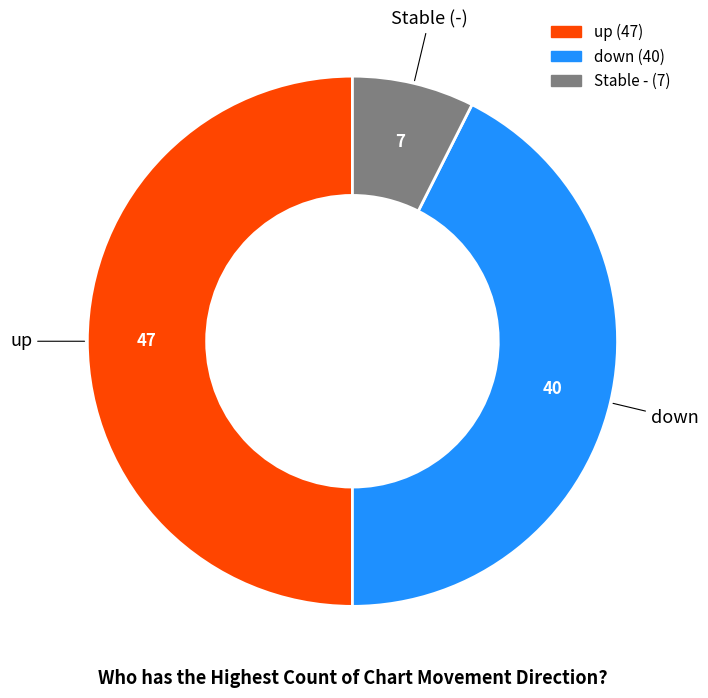

What is the smallest slice in the pie chart?

-